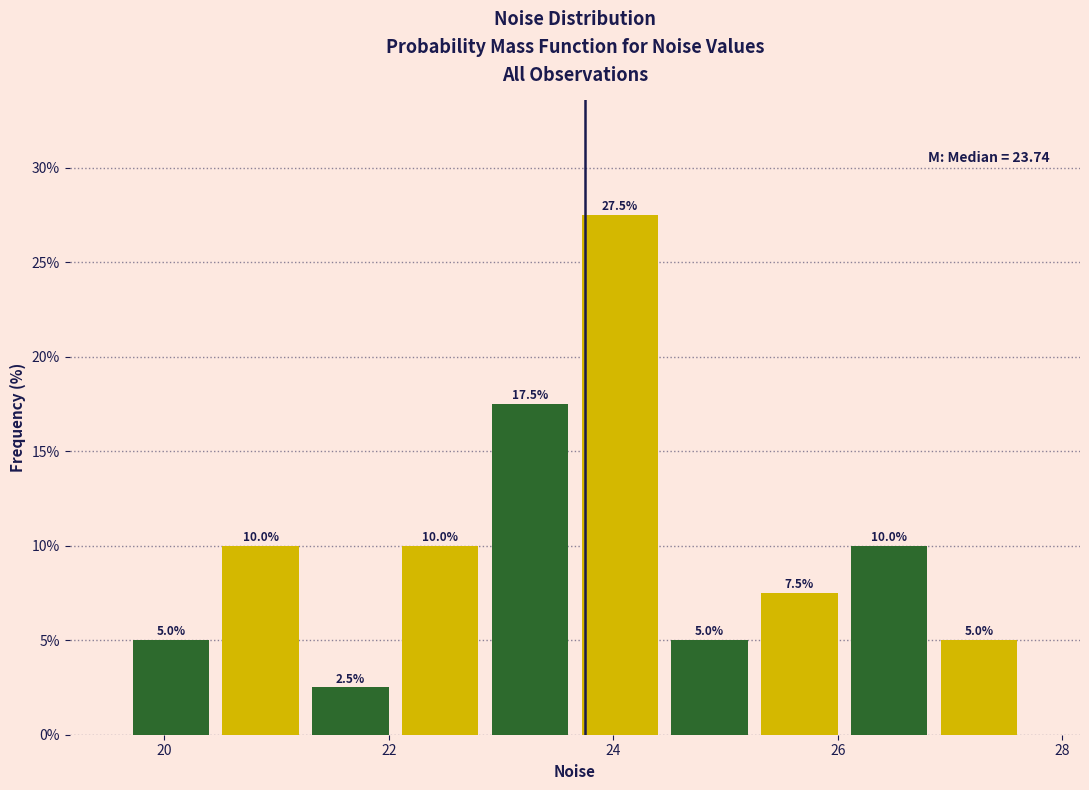

Reading left to right, list every bar in this chart as the range it spans on the x-axis followed by its height. The bar edges are not printed on the chart, so give them approximately, as read against the axis.

19.6 to 20.4: 5.0
20.4 to 21.2: 10.0
21.2 to 22.0: 2.5
22.0 to 22.8: 10.0
22.8 to 23.6: 17.5
23.6 to 24.4: 27.5
24.4 to 25.2: 5.0
25.2 to 26.0: 7.5
26.0 to 26.8: 10.0
26.8 to 27.6: 5.0